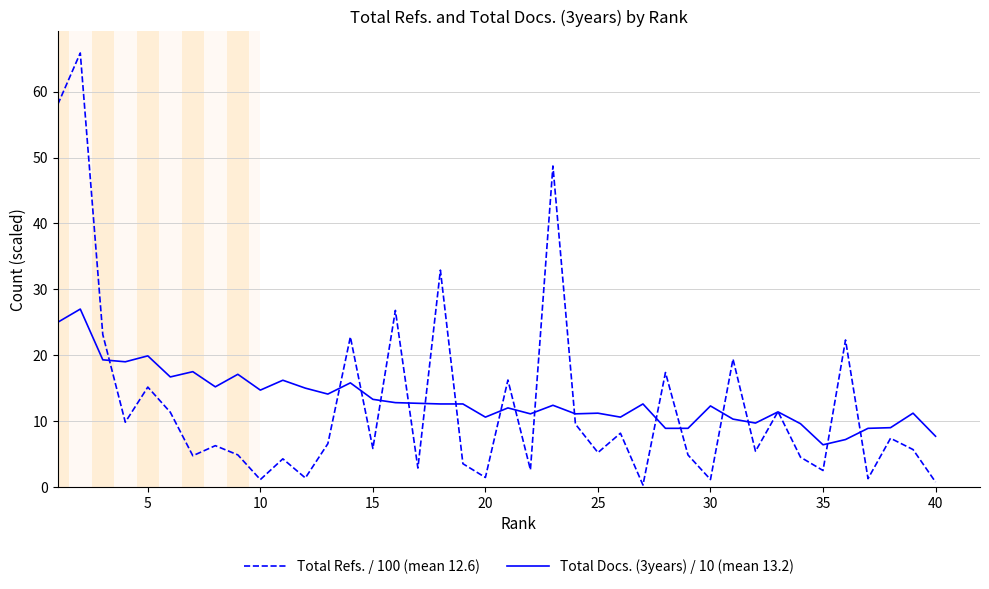

Which series has the widest spread of values?

Total Refs. / 100 (mean 12.6)